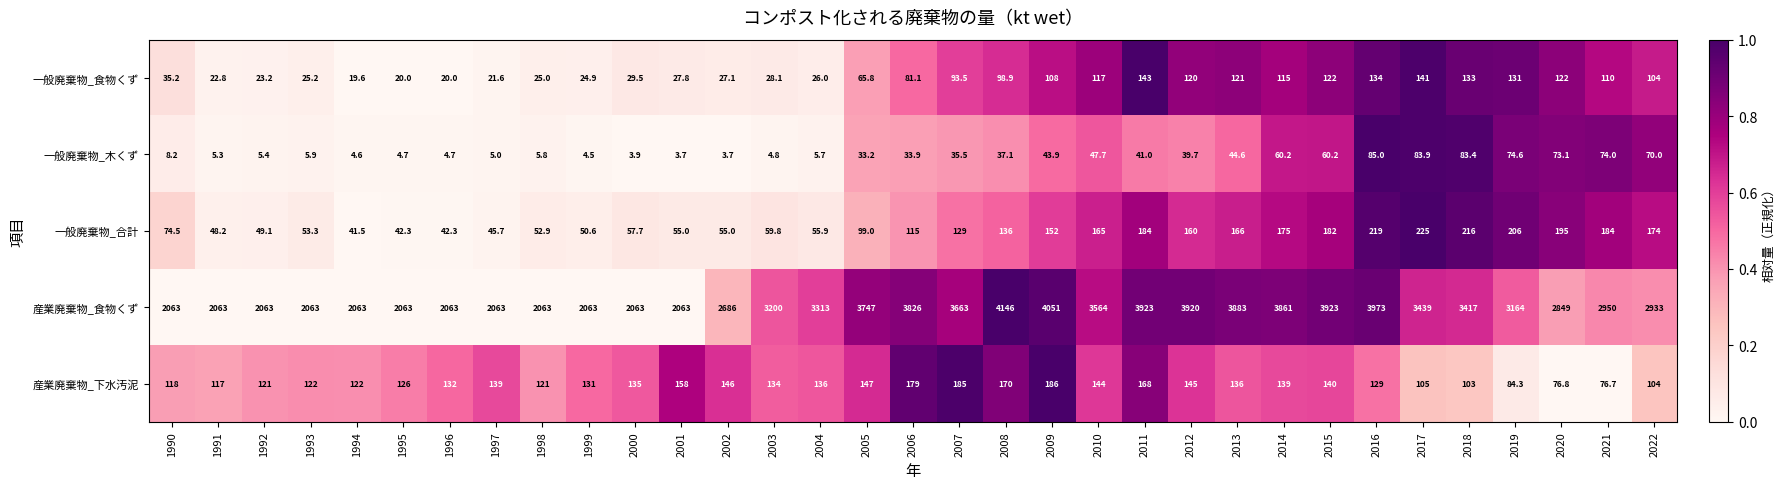

Which category has the lowest value in the 一般廃棄物_合計 series?

1994